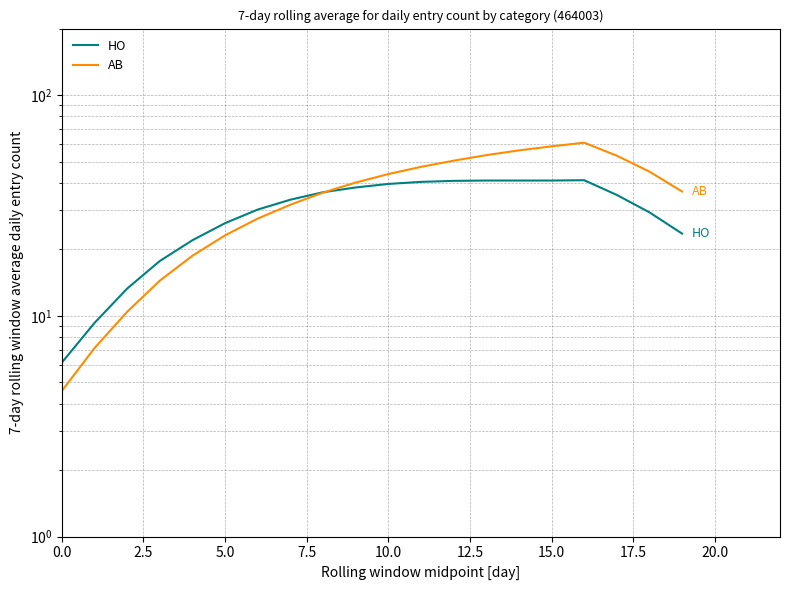

What is the difference between the highest and lowest values at 2.5?

2.1